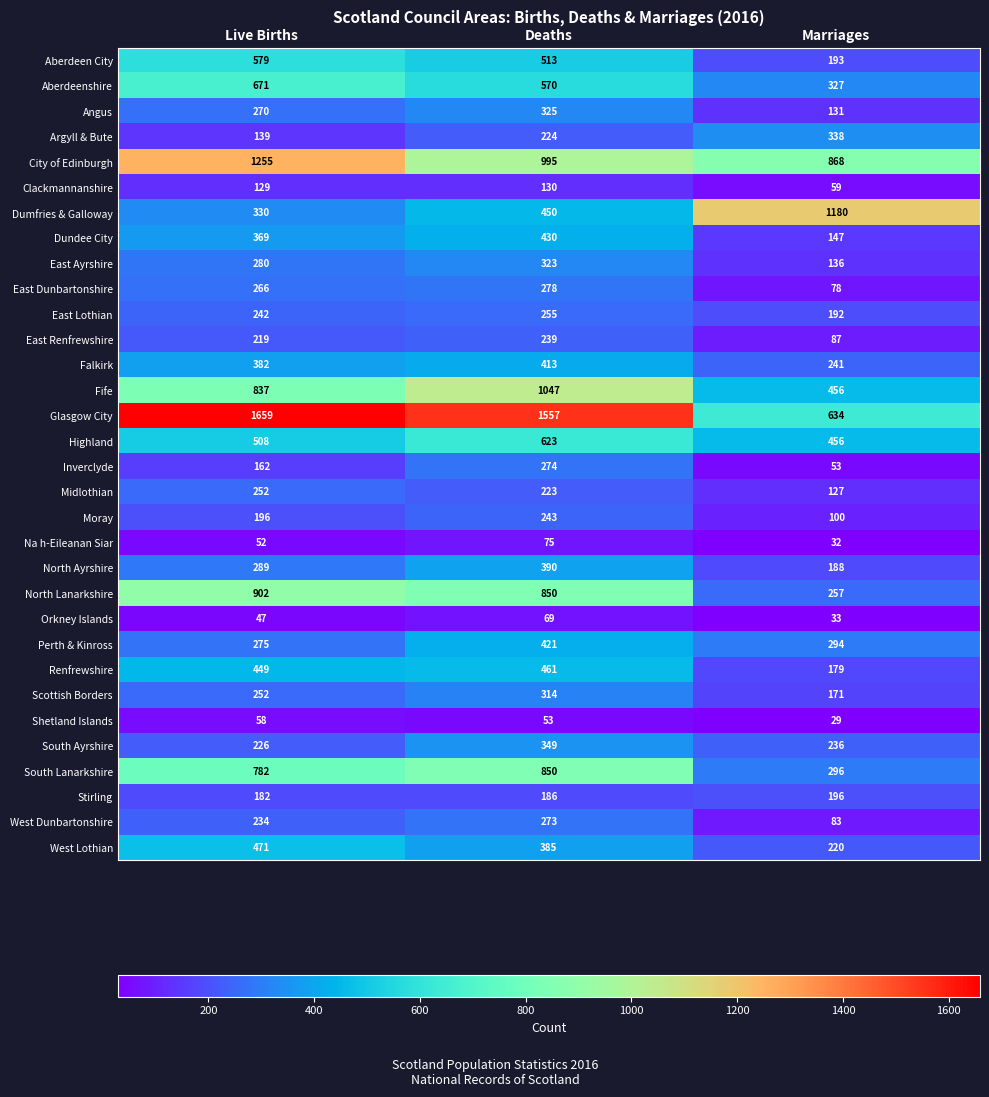

What is the spread (max minus min) of values at Marriages?

1151